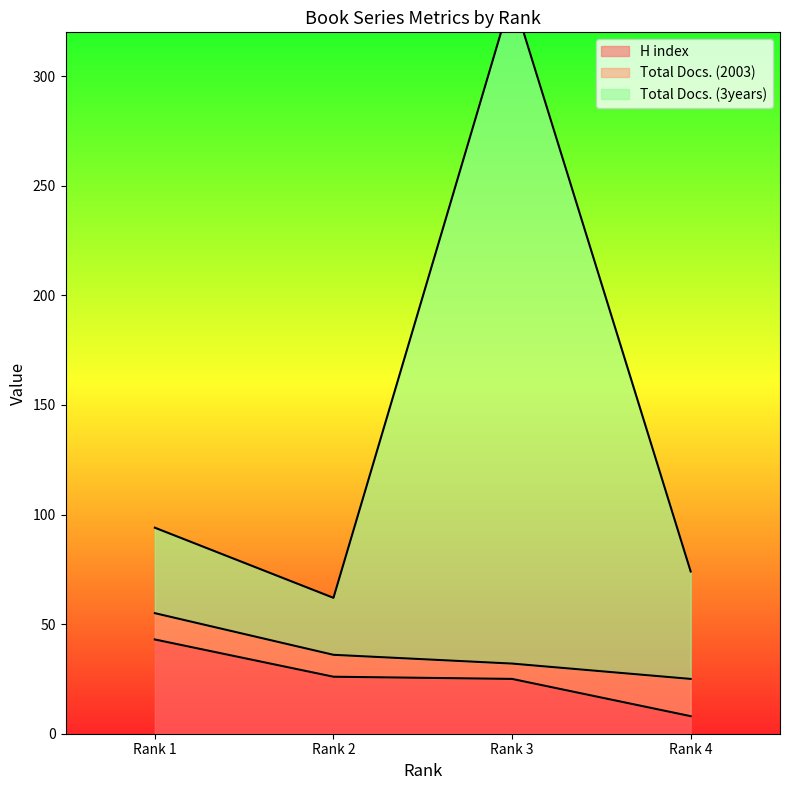

What is the highest value of the H index series?

43